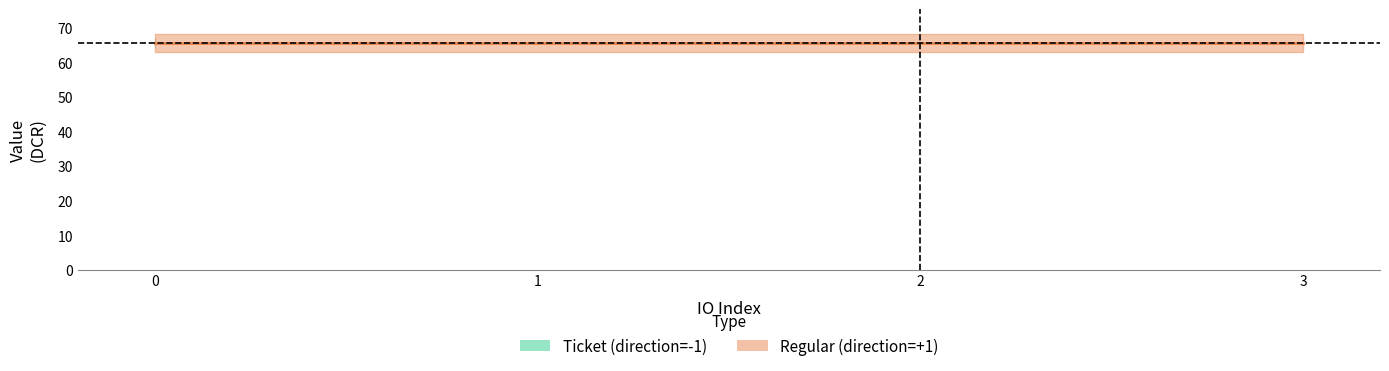

True or false: io_index_regular and valid_mainchain_regular cross at least once.

False